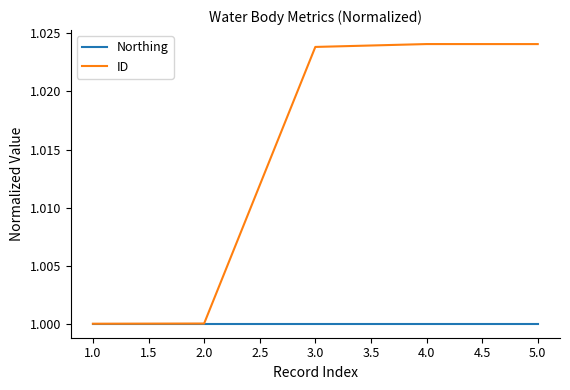

What position from the left is 3.0?

3